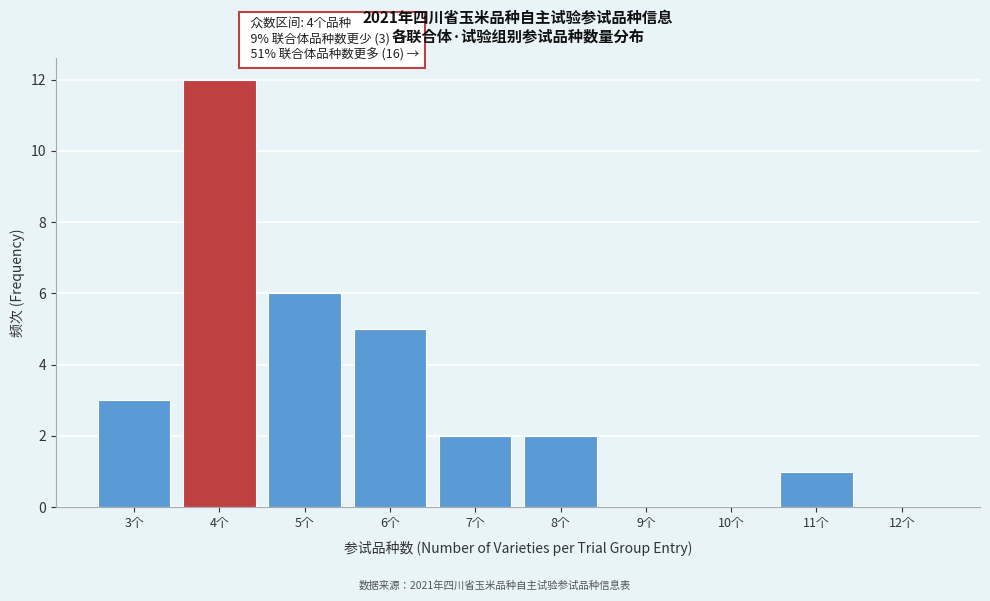

Which range on the x-axis has the tallest bar?

3.5 to 4.5